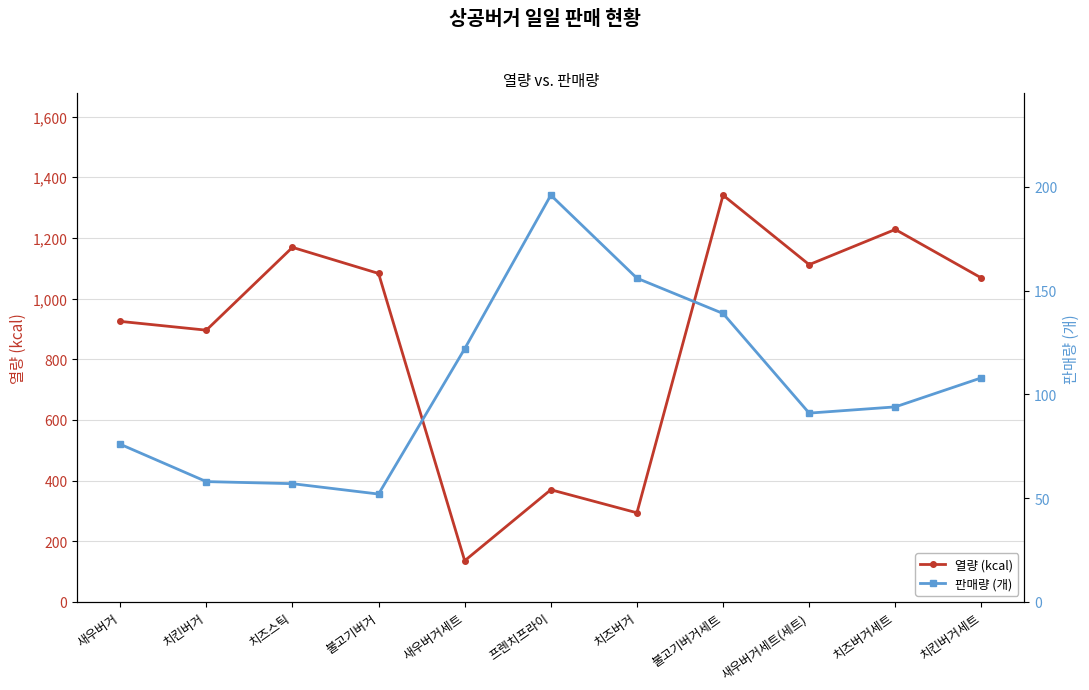

True or false: 판매량 (개) and 열량 (kcal) cross at least once.

False